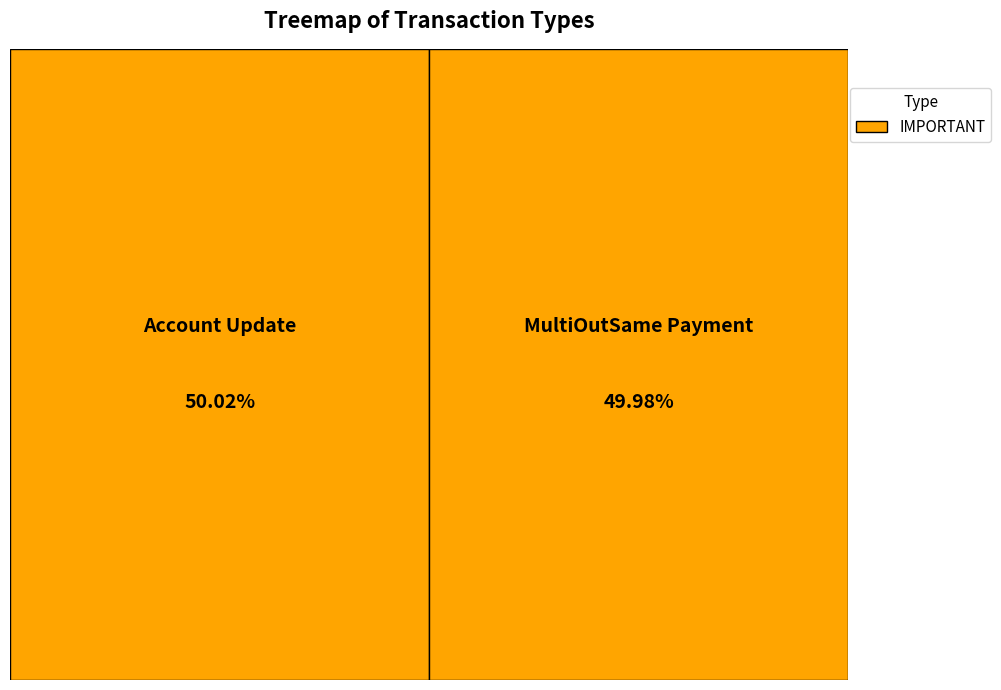

Does any single category account for the majority?

Yes